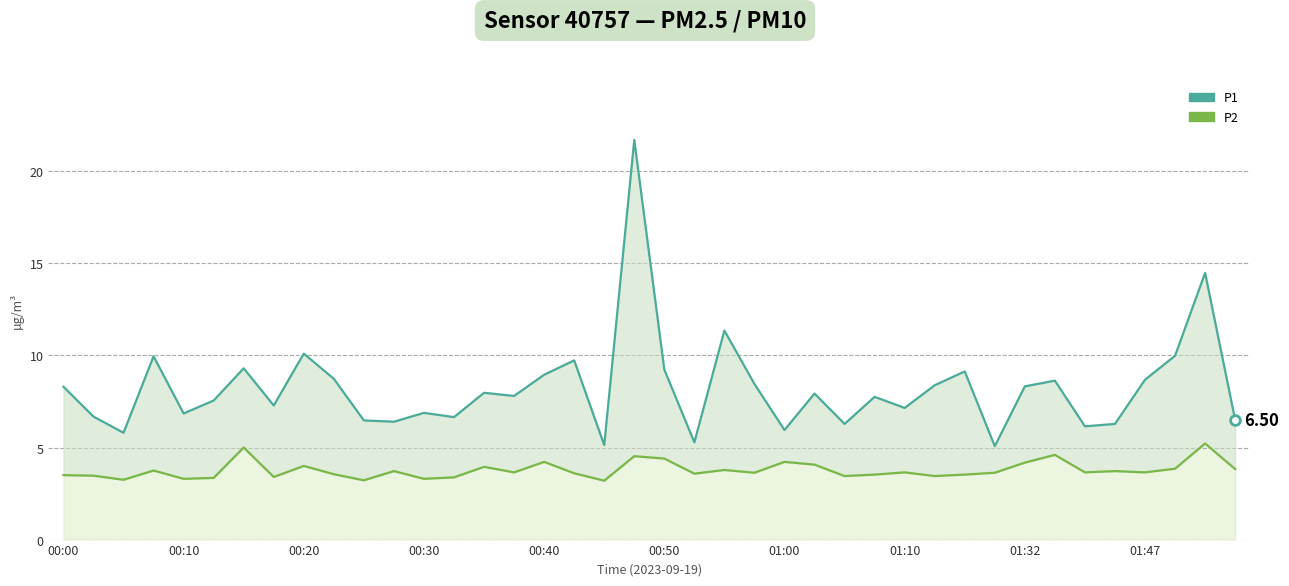

What is the approximate value of P1 at 38?

14.5